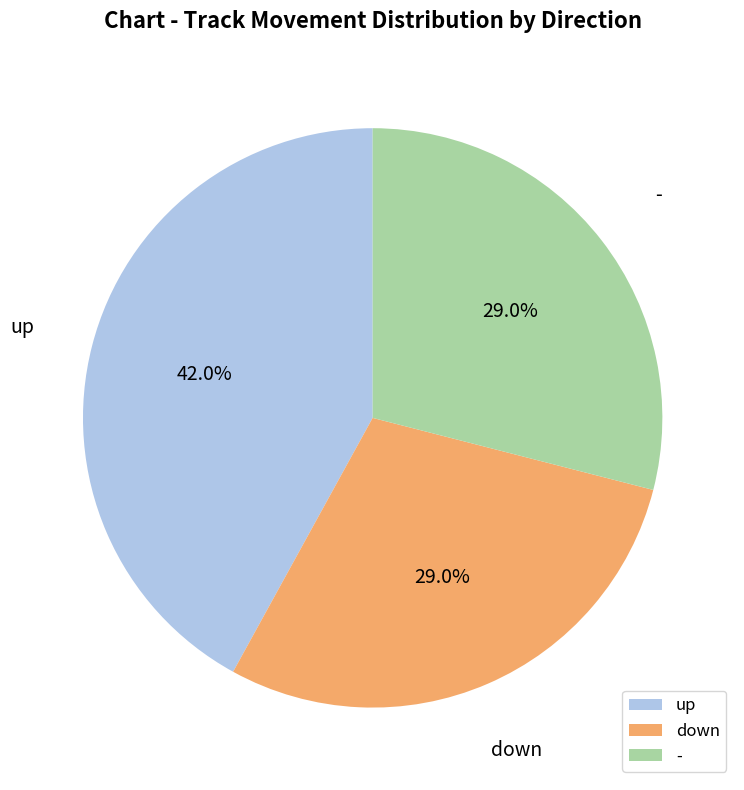

What is the largest slice in the pie chart?

up